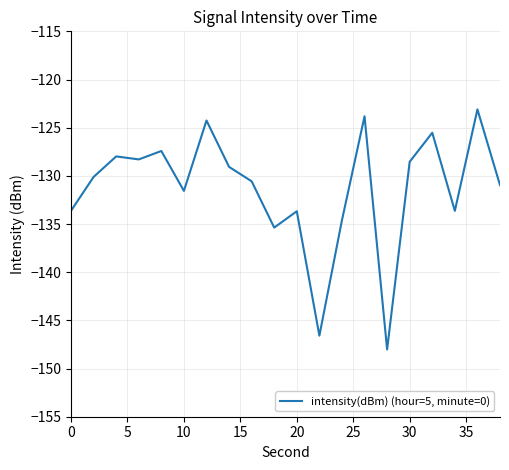

What is the difference between the maximum and minimum values?

24.9